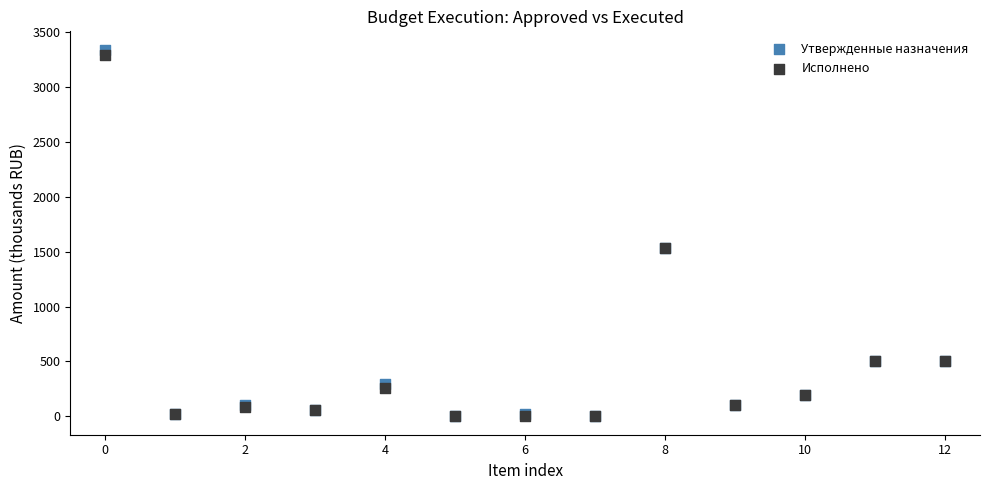

Which series reaches the maximum Y coordinate?

Утвержденные назначения